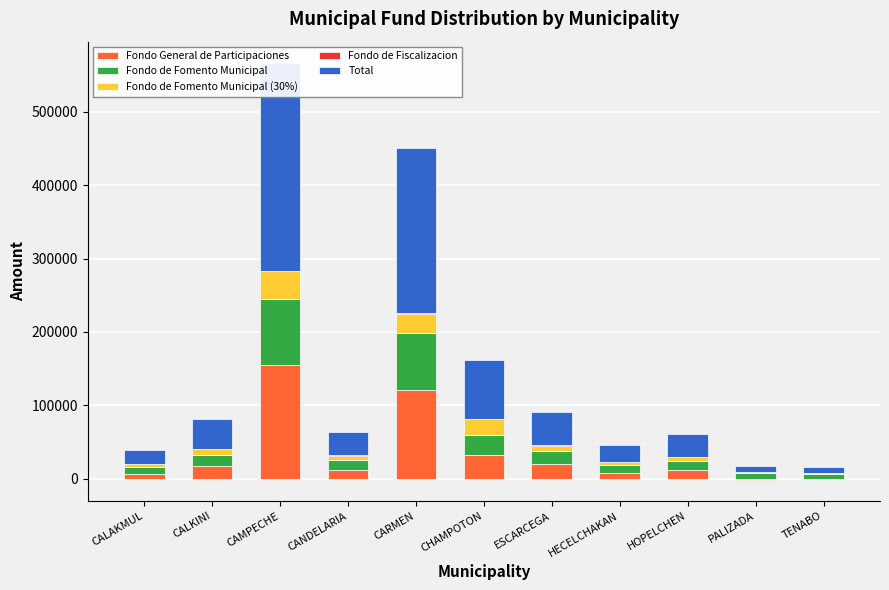

True or false: Fondo de Fiscalizacion has a value of 152.2 at ESCARCEGA.

False